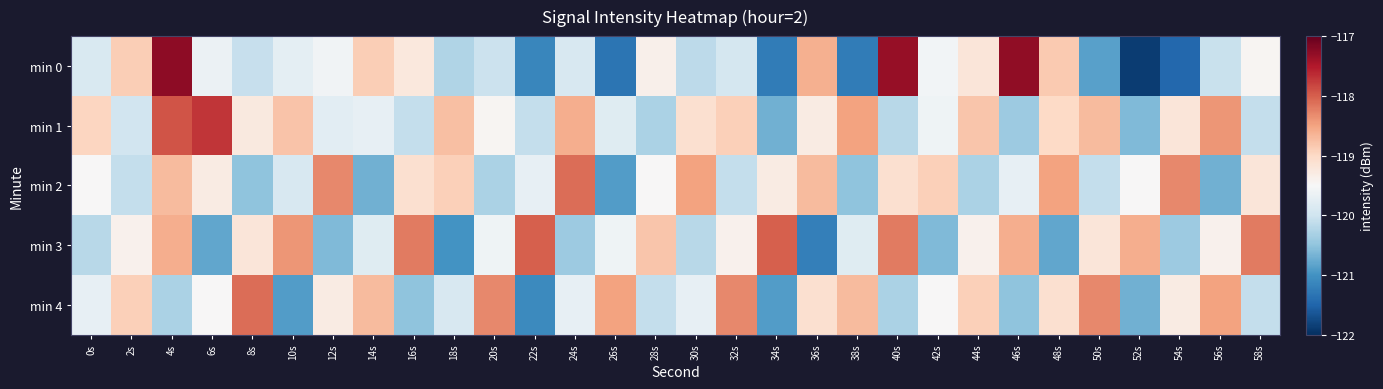

At which category does the chart reach its peak across all series?

4s